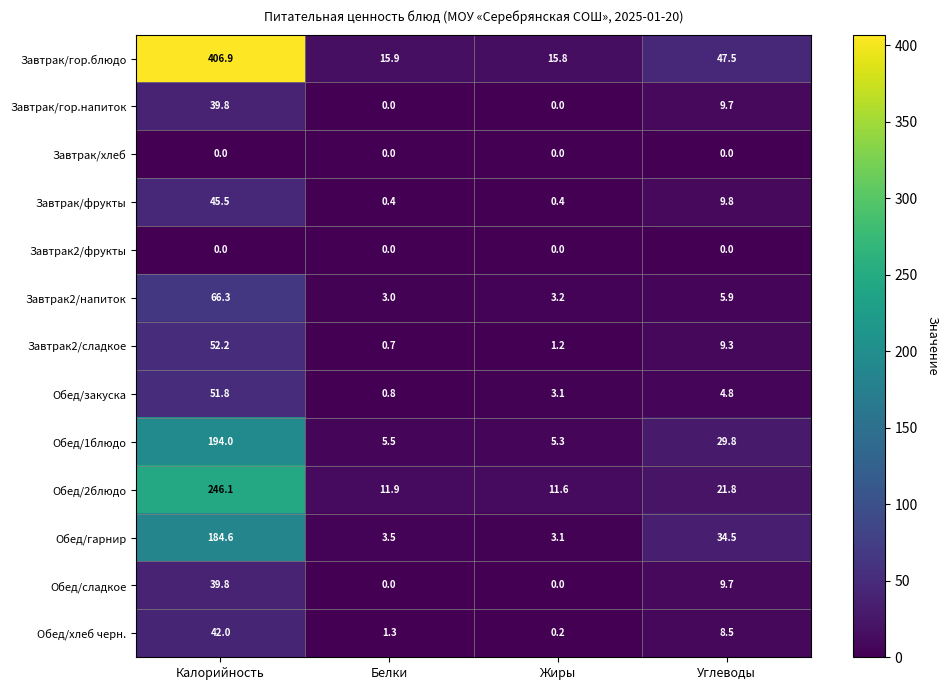

Which series changed the most between Калорийность and Углеводы?

Завтрак/гор.блюдо